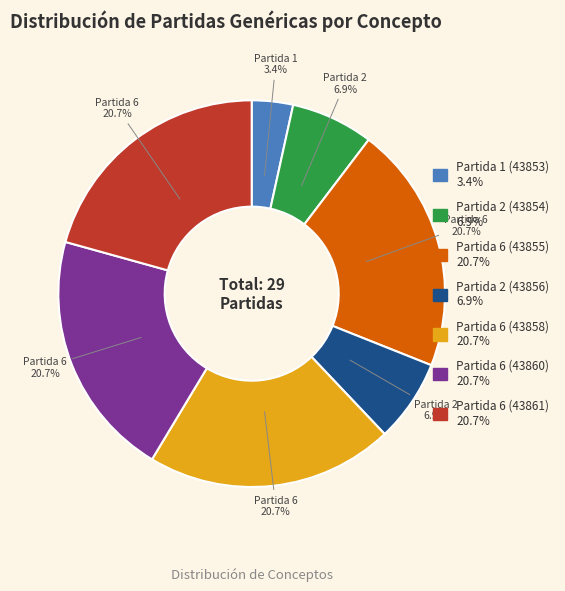

To the nearest percent, what portion does Partida 2 (43856) represent?

7%